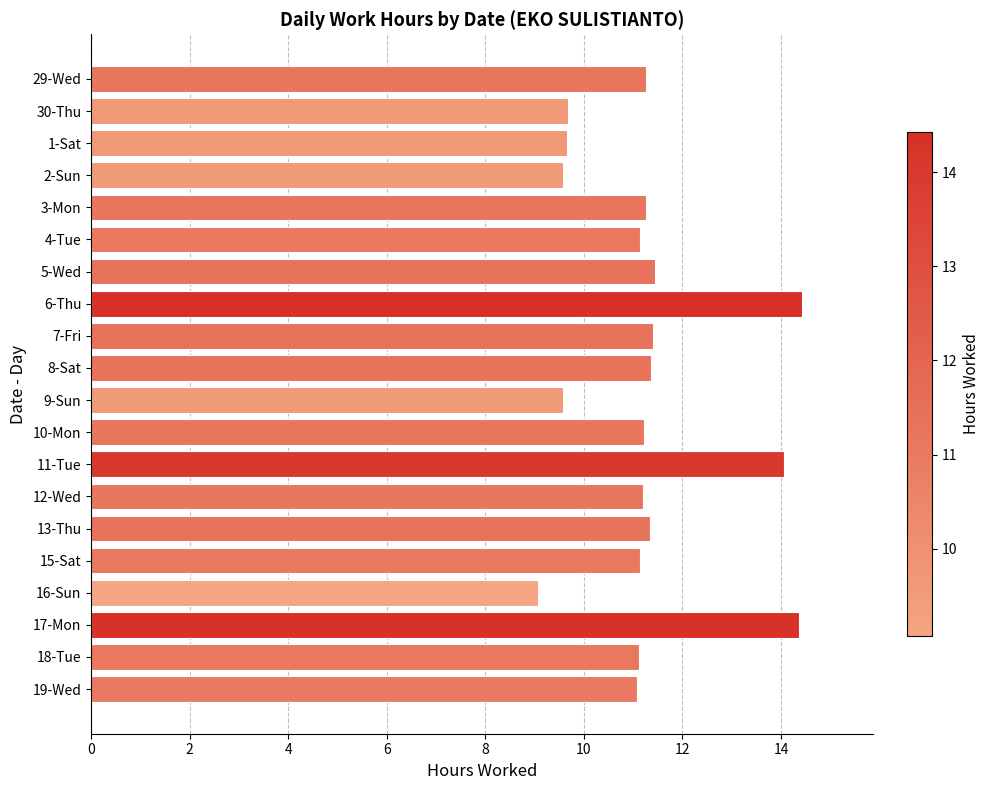

The chart shows a value of 2.7 at 4-Tue. True or false?

False